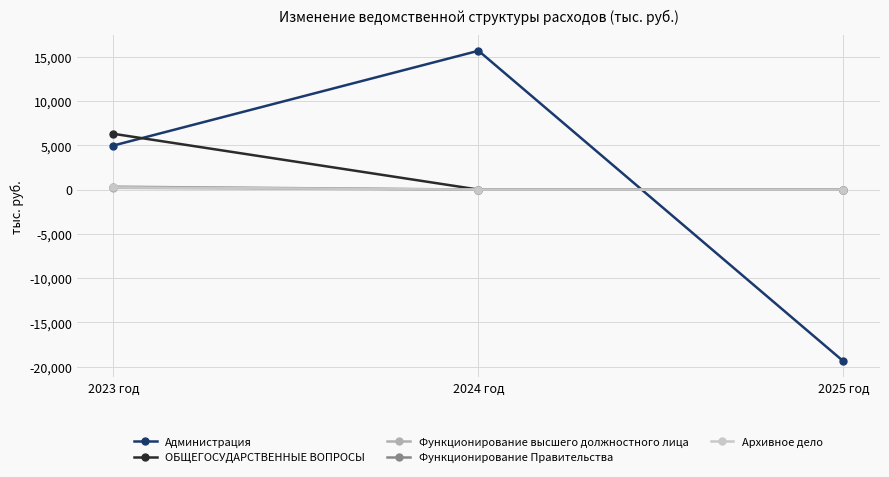

How many lines are shown in the chart?

5